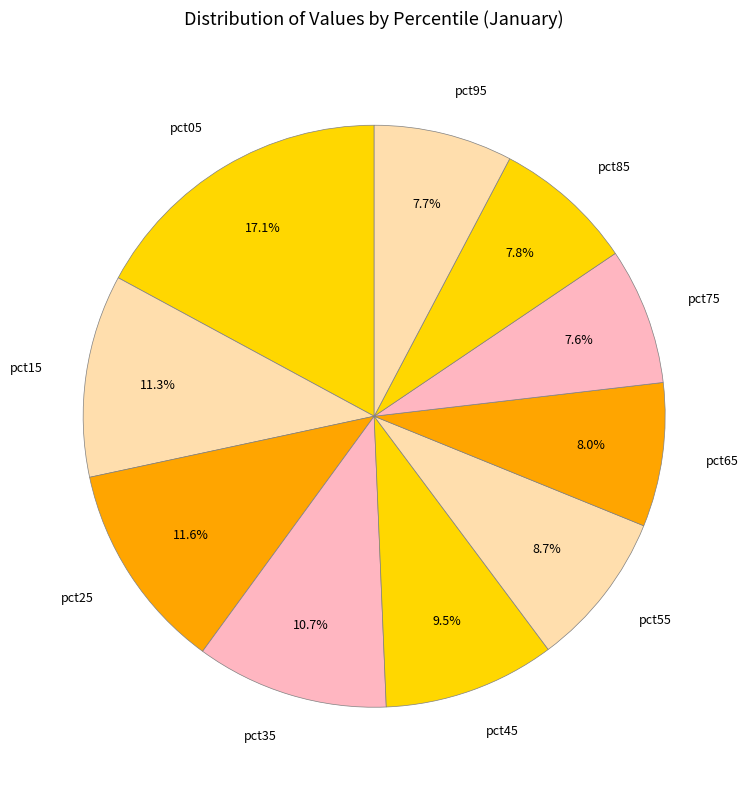

Is it true that pct25 is 21% of the pie?

False